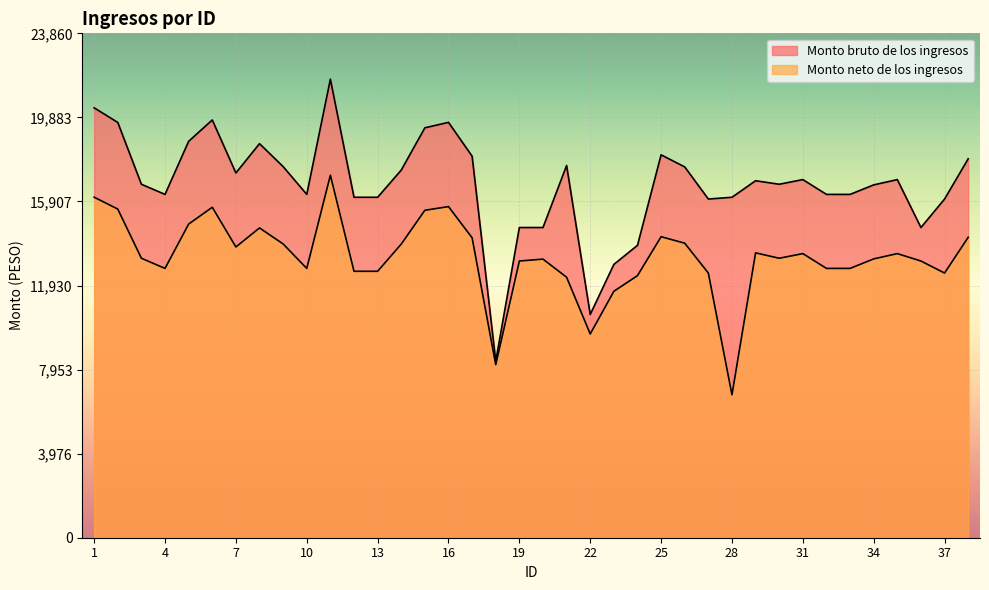

True or false: Monto neto de los ingresos and Monto bruto de los ingresos intersect in this chart.

False